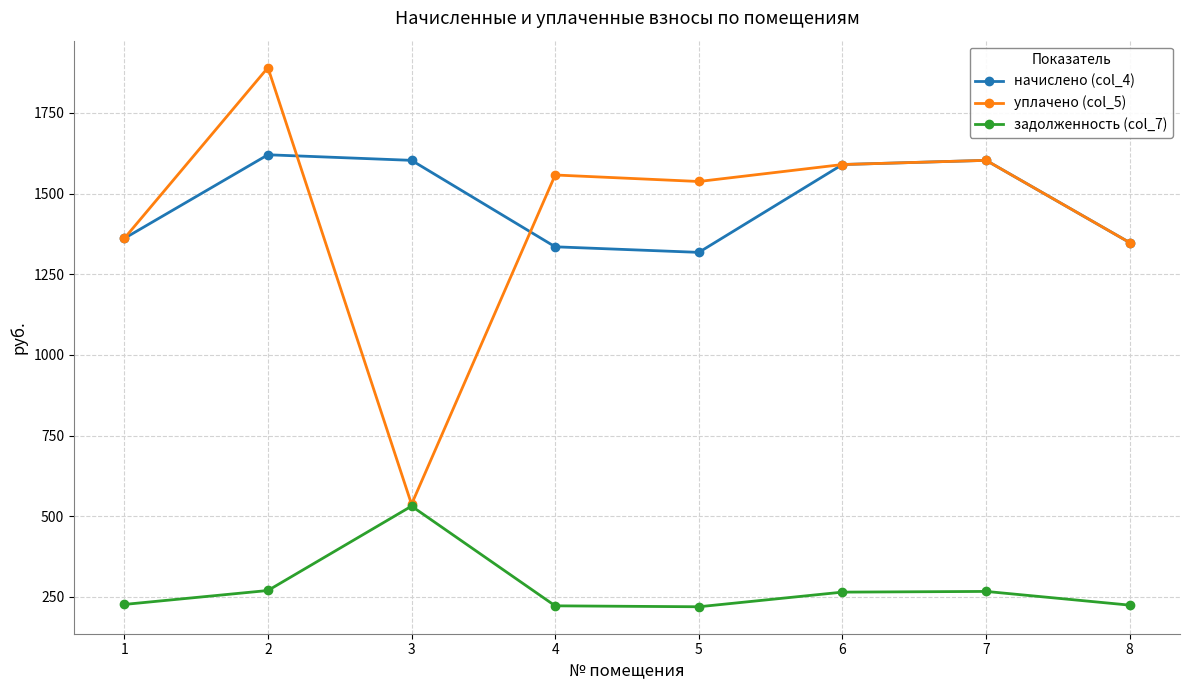

Which series has the largest range (max minus min)?

уплачено (col_5)